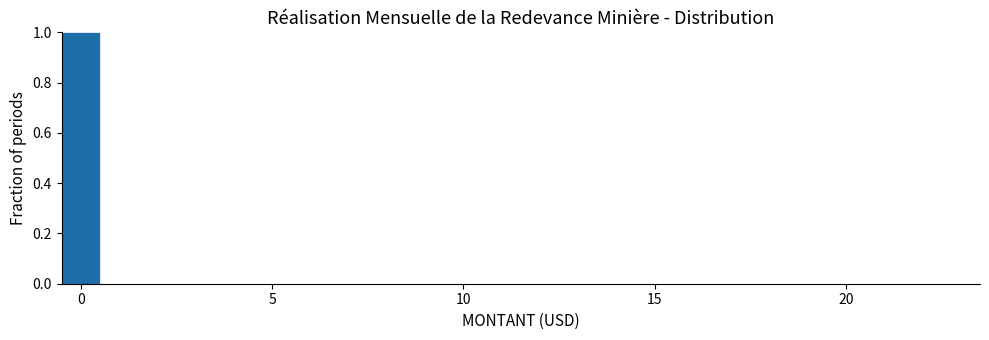

Around what value on the x-axis is the tallest bar? Give the approximate position of its centre, as read against the axis.

0.0